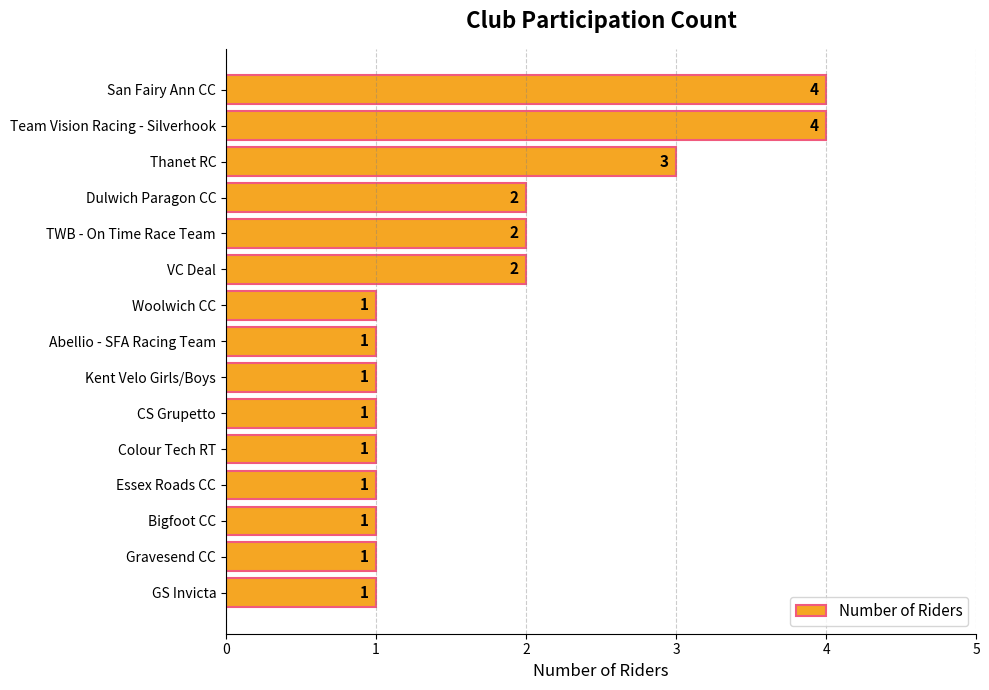

What position from the top is Abellio - SFA Racing Team?

8